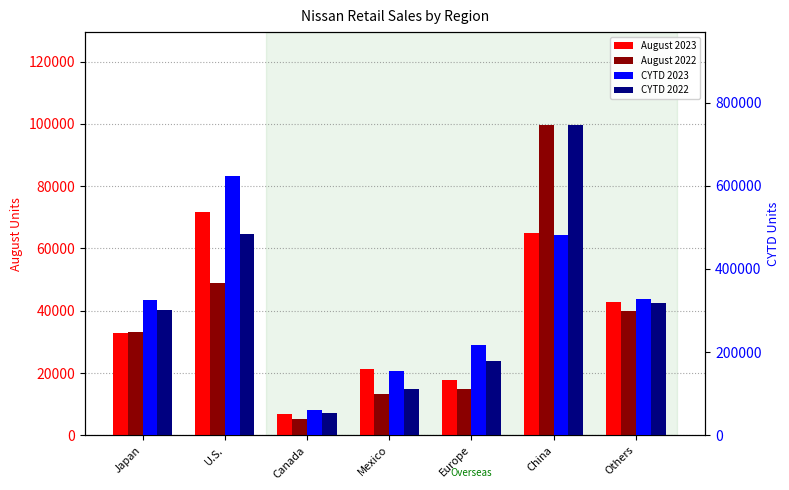

What is the total value across all series at U.S.?

1227281